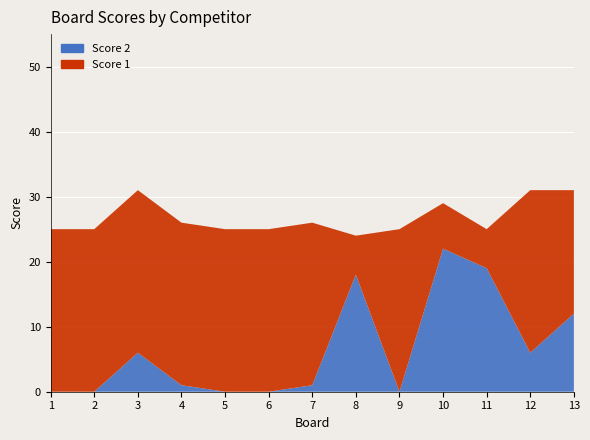

Reading left to right, transcribe all the data shown in this chart.

Score 1: 1=25	2=25	3=25	4=25	5=25	6=25	7=25	8=6	9=25	10=7	11=6	12=25	13=19
Score 2: 1=0	2=0	3=6	4=1	5=0	6=0	7=1	8=18	9=0	10=22	11=19	12=6	13=12